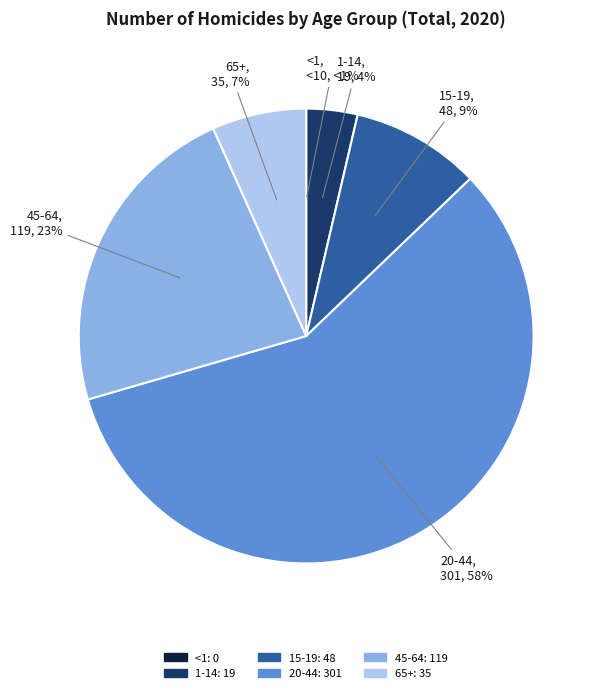

What percentage is the 20-44 slice, to the nearest percent?

58%